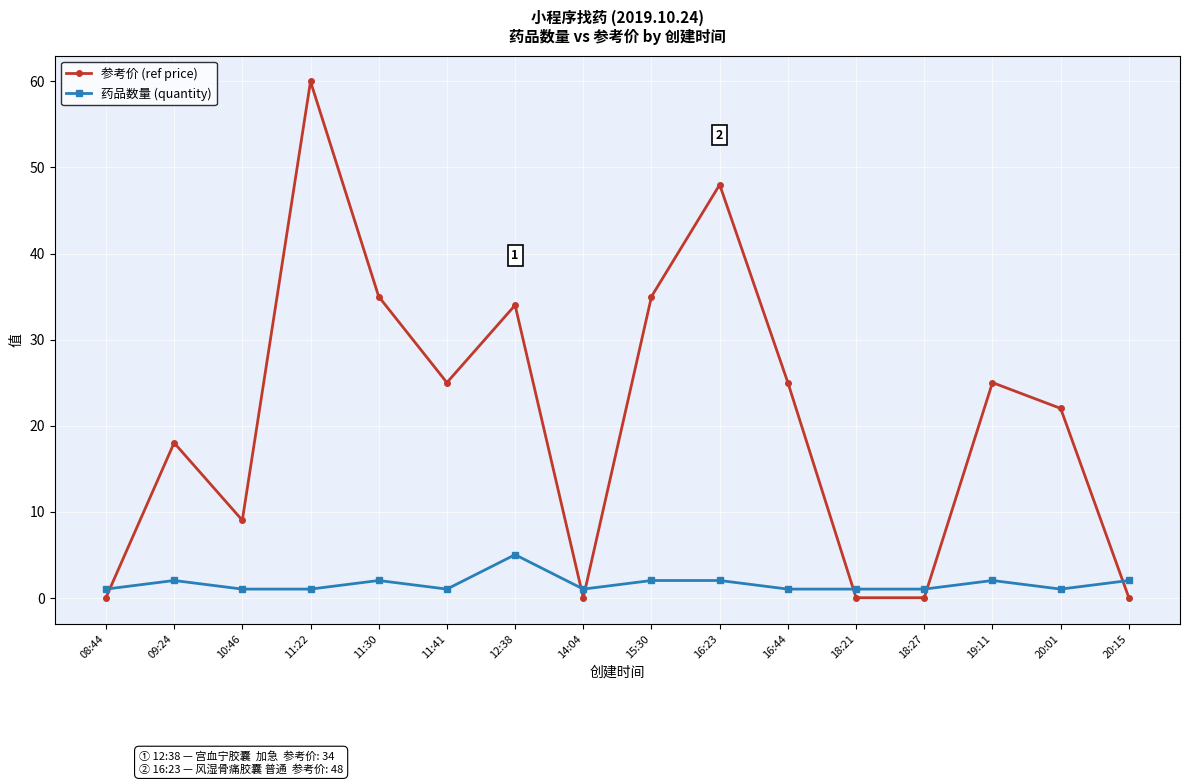

What value does the 参考价 (ref price) series have at 11:22, to the nearest 5?

60